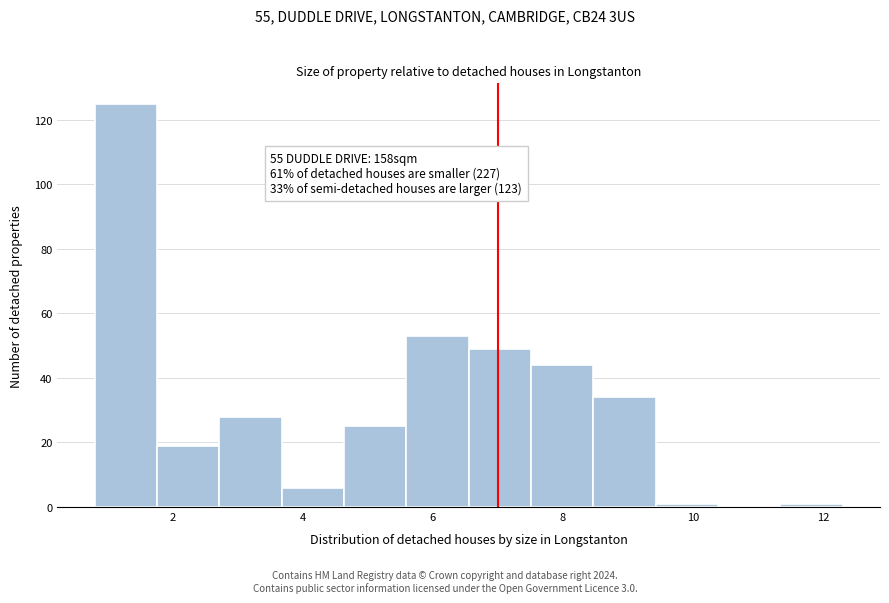

Which range on the x-axis has the tallest bar?

0.8 to 1.8